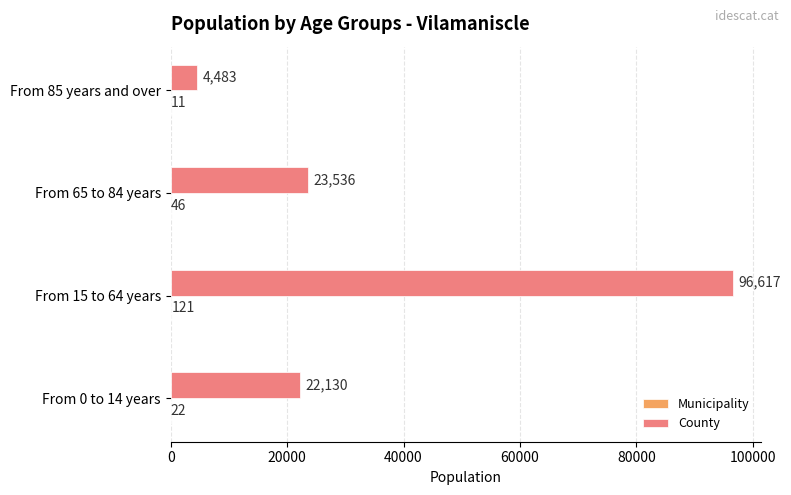

What is the greatest value displayed?

96617